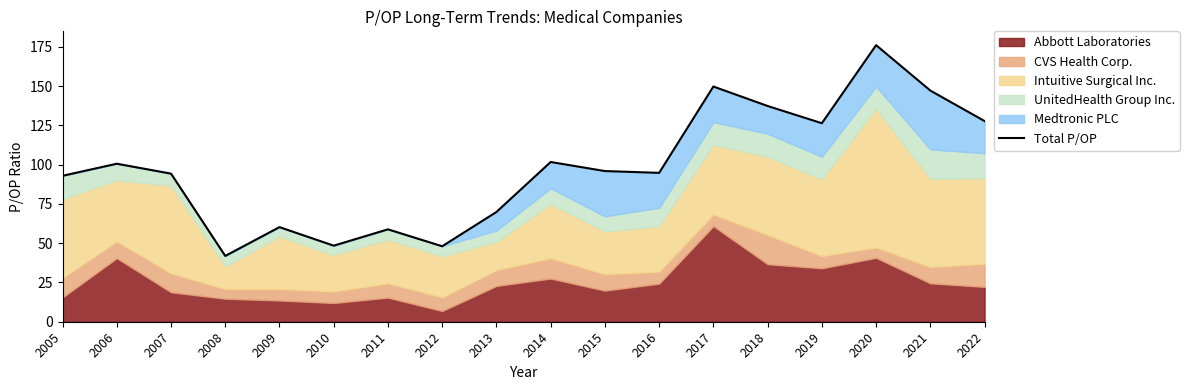

List the labels in order of value, largest first.

2020, 2017, 2021, 2018, 2022, 2019, 2014, 2006, 2015, 2016, 2007, 2005, 2013, 2009, 2011, 2010, 2012, 2008